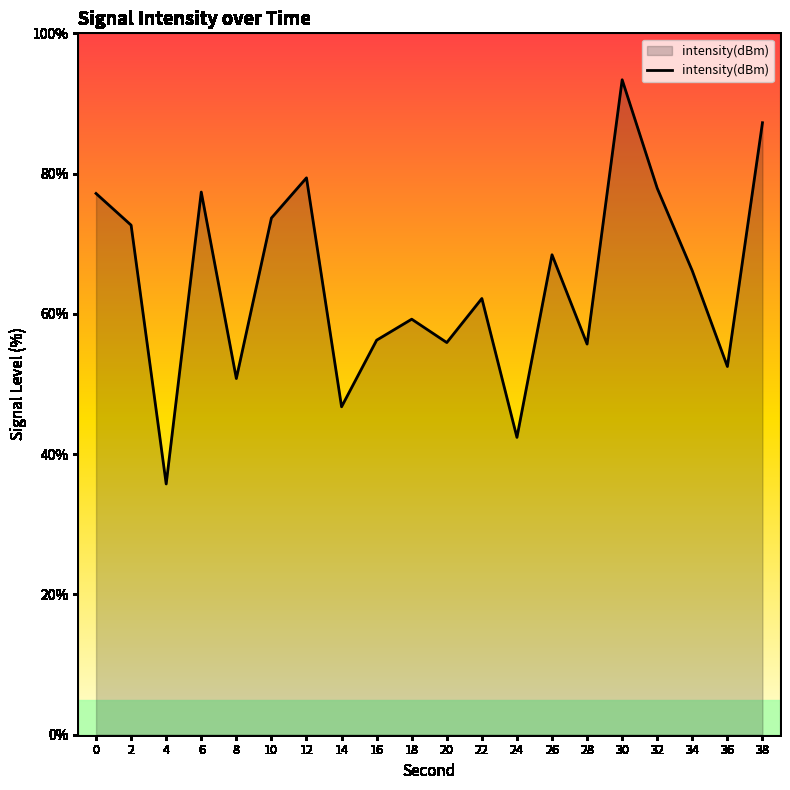

What is the difference between the maximum and minimum values?

57.6